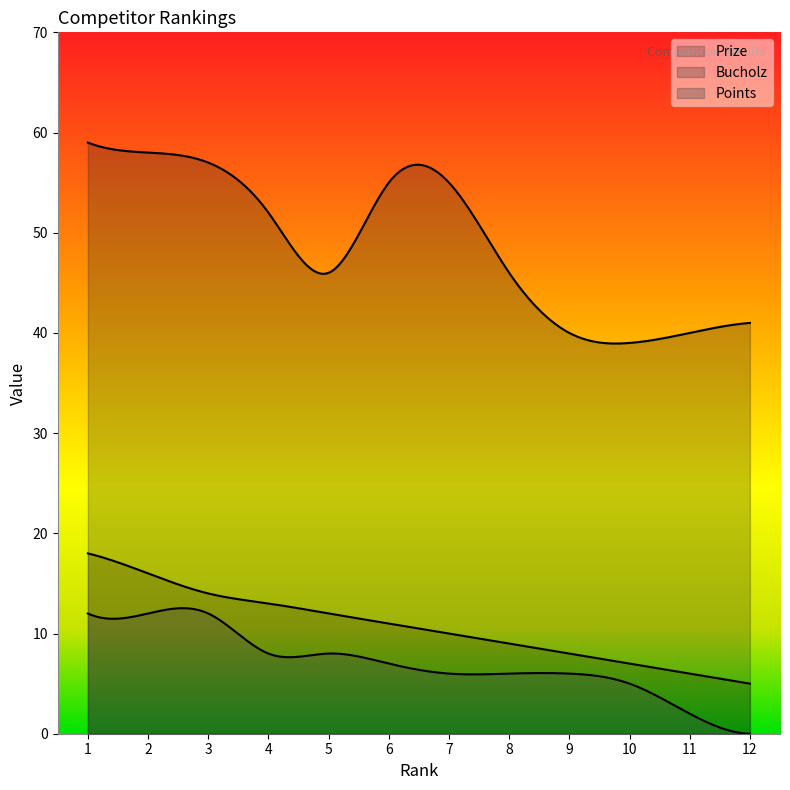

What is the difference between the maximum and minimum values in the Points series?

12